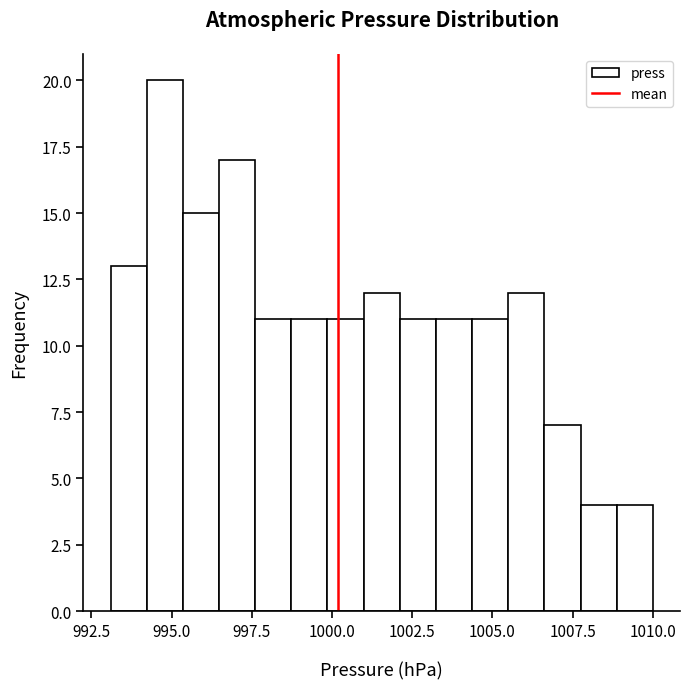

Read against the x-axis, roughly where is the centre of the tallest bar?

995.0